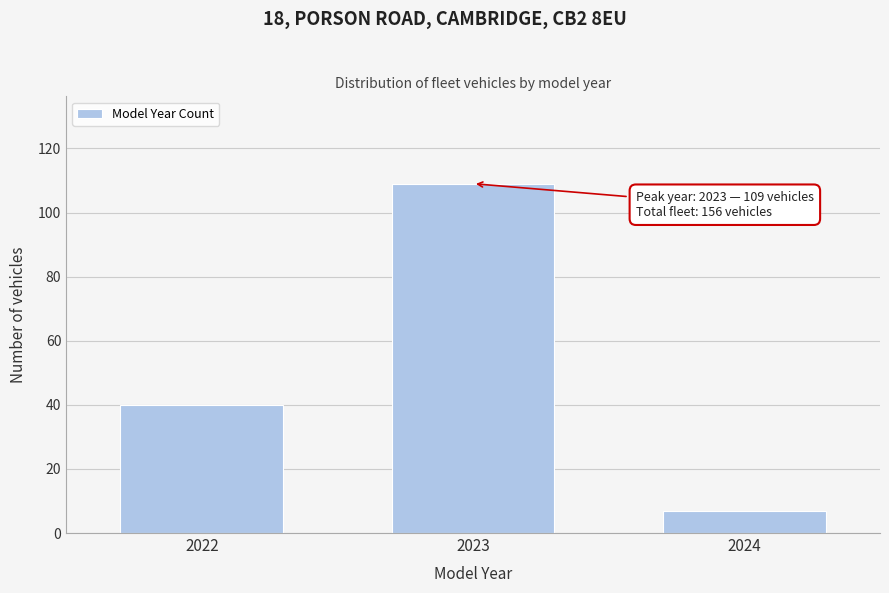

Reading left to right, transcribe all the data shown in this chart.

40	109	7